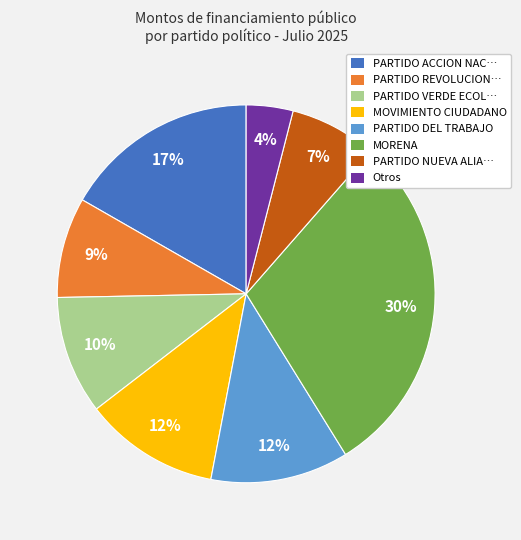

Count the number of slices in the pie.

8